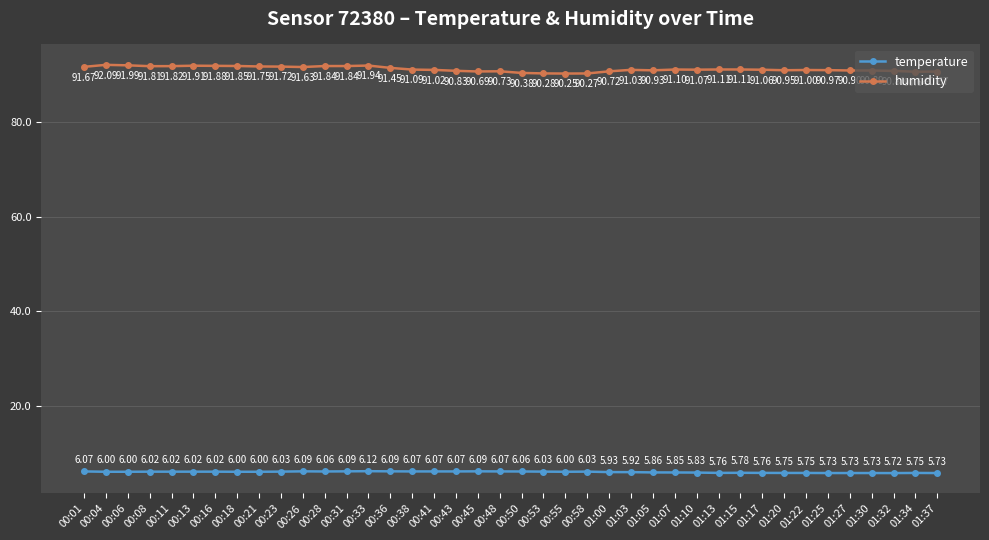

True or false: humidity has more than 0 interior local peaks.

True